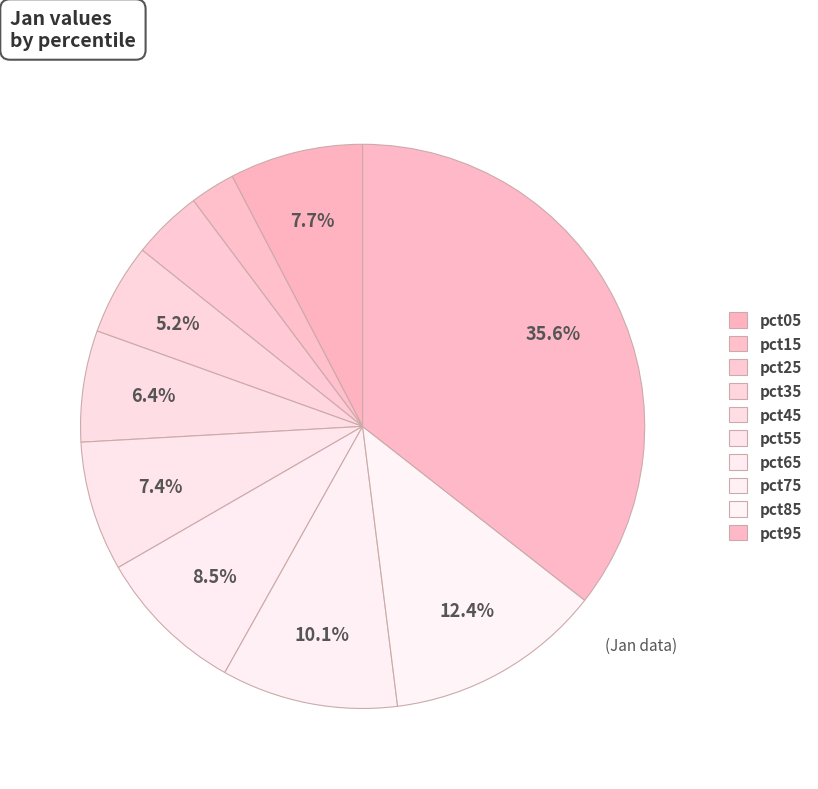

To the nearest percent, what is the combined percentage of pct25 and pct85?

16%